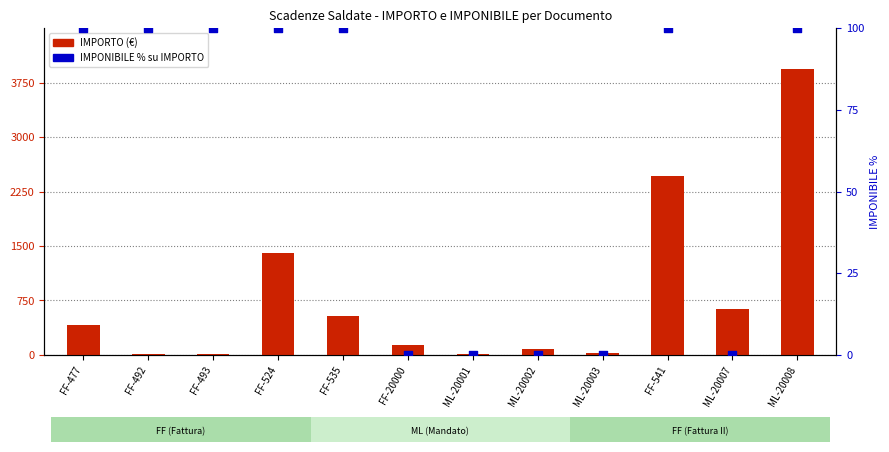

What is the total value across all series at FF-524?

1500.0